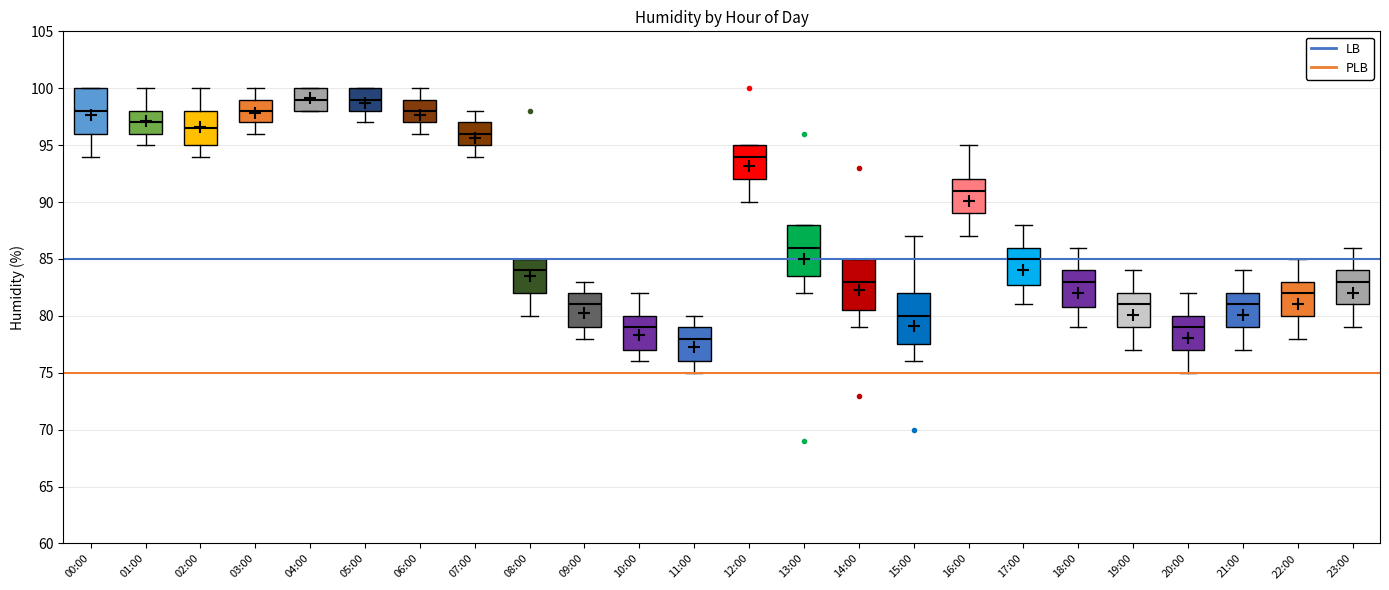

Reading left to right, transcribe this box plot: for each box, give where its median line is, the range the box spans, and where its two whiskers end, as read against the y-axis. The values are not printed on the chart, so give them approximately, as read against the axis.

00:00: median 98.0, box 96.0 to 100.0, whiskers 94.0 to 100.0
01:00: median 97.0, box 96.0 to 98.0, whiskers 95.0 to 100.0
02:00: median 96.5, box 95.0 to 98.0, whiskers 94.0 to 100.0
03:00: median 98.0, box 97.0 to 99.0, whiskers 96.0 to 100.0
04:00: median 99.0, box 98.0 to 100.0, whiskers 98.0 to 100.0
05:00: median 99.0, box 98.0 to 100.0, whiskers 97.0 to 100.0
06:00: median 98.0, box 97.0 to 99.0, whiskers 96.0 to 100.0
07:00: median 96.0, box 95.0 to 97.0, whiskers 94.0 to 98.0
08:00: median 84.0, box 82.0 to 85.0, whiskers 80.0 to 85.0
09:00: median 81.0, box 79.0 to 82.0, whiskers 78.0 to 83.0
10:00: median 79.0, box 77.0 to 80.0, whiskers 76.0 to 82.0
11:00: median 78.0, box 76.0 to 79.0, whiskers 75.0 to 80.0
12:00: median 94.0, box 92.0 to 95.0, whiskers 90.0 to 95.0
13:00: median 86.0, box 83.5 to 88.0, whiskers 82.0 to 88.0
14:00: median 83.0, box 80.5 to 85.0, whiskers 79.0 to 85.0
15:00: median 80.0, box 77.5 to 82.0, whiskers 76.0 to 87.0
16:00: median 91.0, box 89.0 to 92.0, whiskers 87.0 to 95.0
17:00: median 85.0, box 83.0 to 86.0, whiskers 81.0 to 88.0
18:00: median 83.0, box 81.0 to 84.0, whiskers 79.0 to 86.0
19:00: median 81.0, box 79.0 to 82.0, whiskers 77.0 to 84.0
20:00: median 79.0, box 77.0 to 80.0, whiskers 75.0 to 82.0
21:00: median 81.0, box 79.0 to 82.0, whiskers 77.0 to 84.0
22:00: median 82.0, box 80.0 to 83.0, whiskers 78.0 to 85.0
23:00: median 83.0, box 81.0 to 84.0, whiskers 79.0 to 86.0